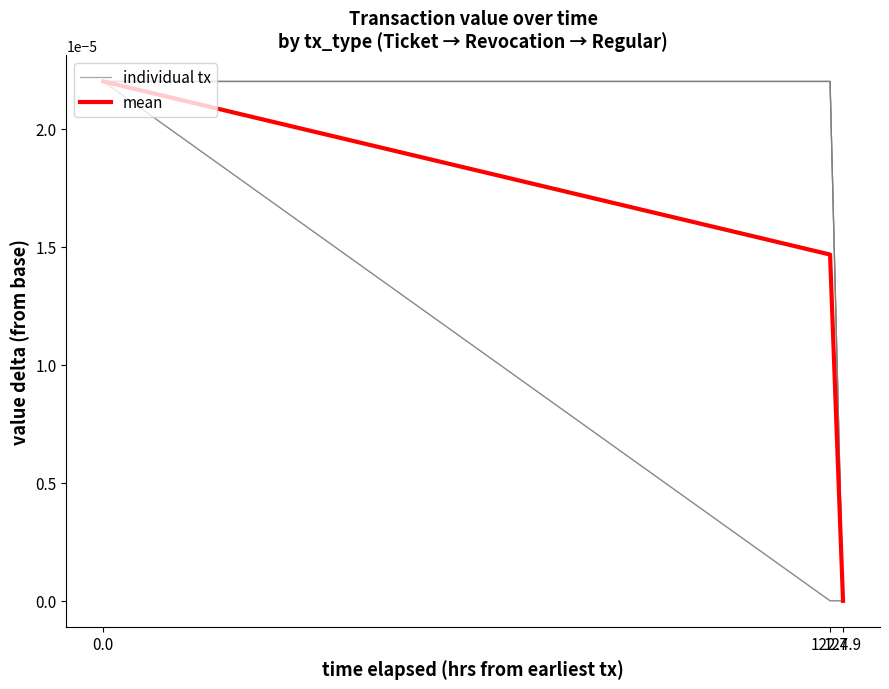

What is the label of the 2nd point from the right?

122.7